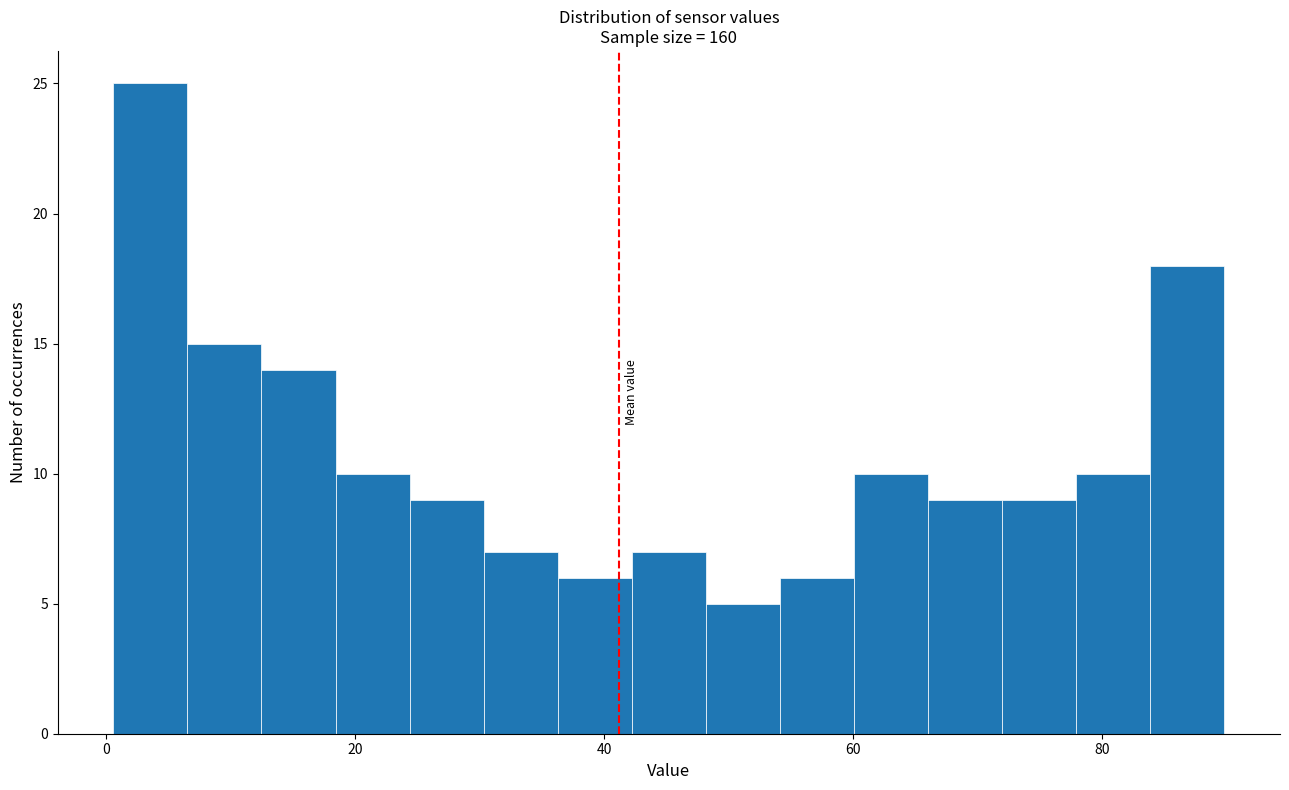

Around what value on the x-axis is the tallest bar? Give the approximate position of its centre, as read against the axis.

4